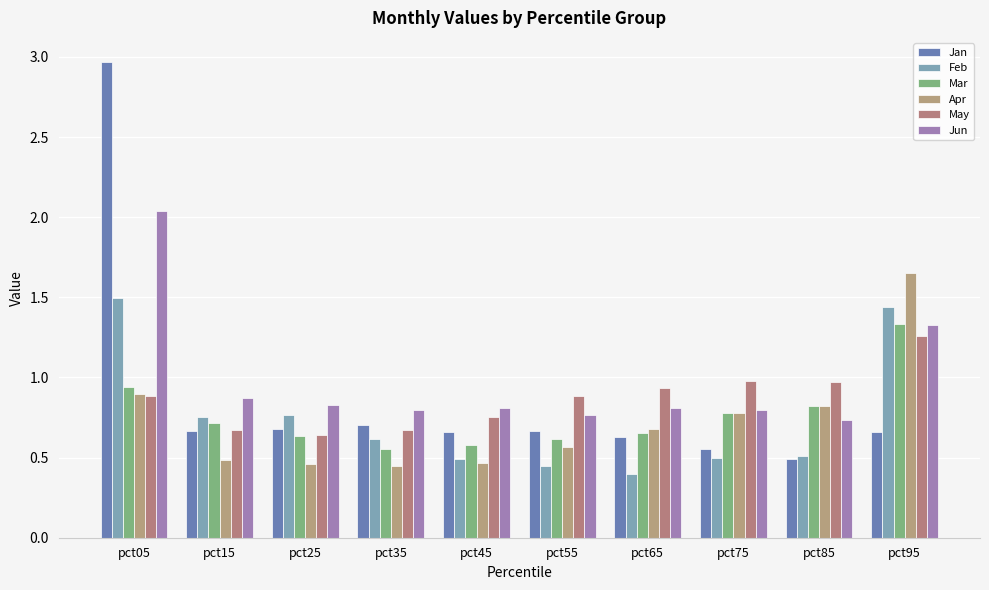

The Jun series shows 1.3 at pct25. True or false?

False